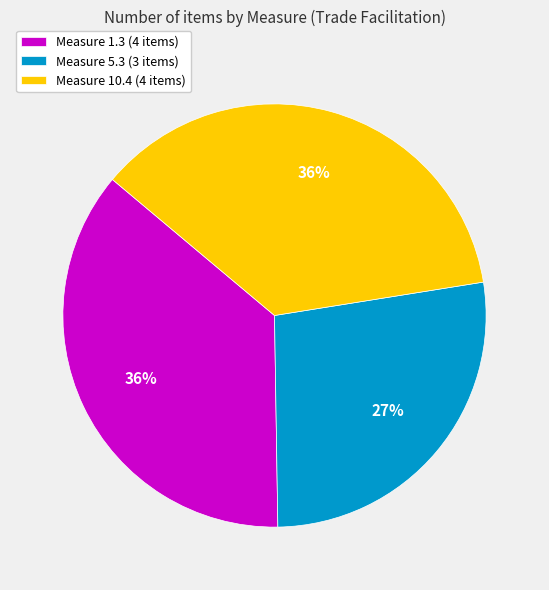

Between Measure 10.4 (4 items) and Measure 5.3 (3 items), which is larger?

Measure 10.4 (4 items)